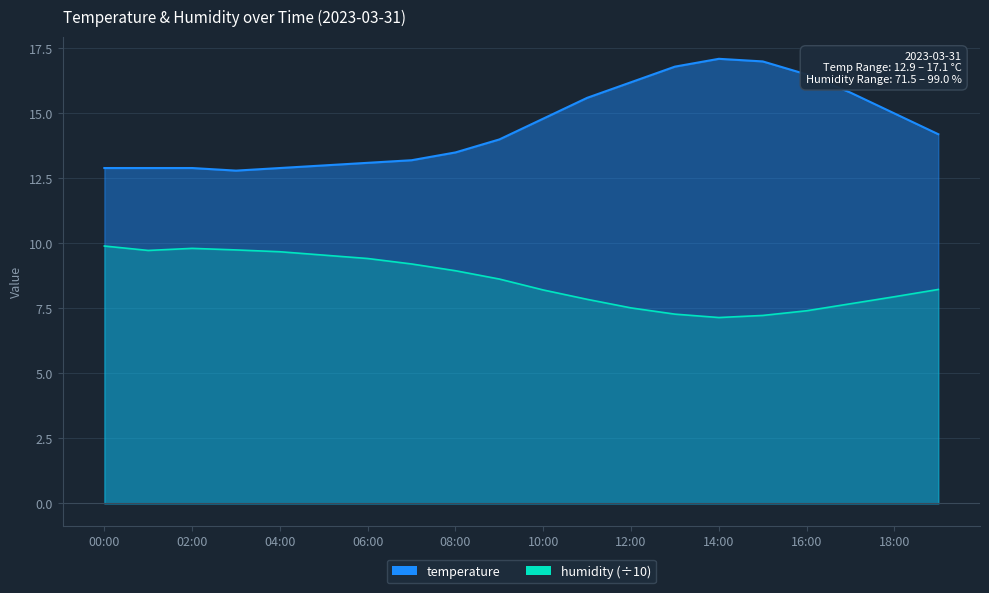

What are all the series names shown in the legend?

temperature, humidity